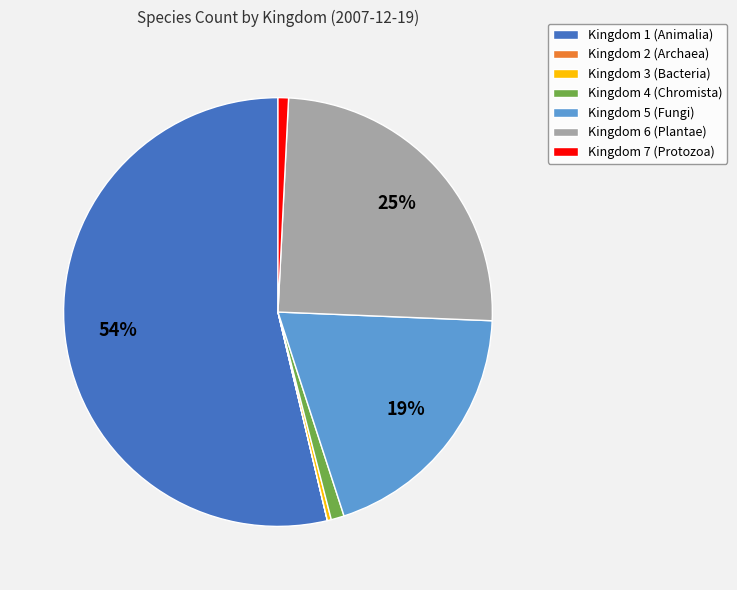

Which slice is the largest?

Kingdom 1 (Animalia)